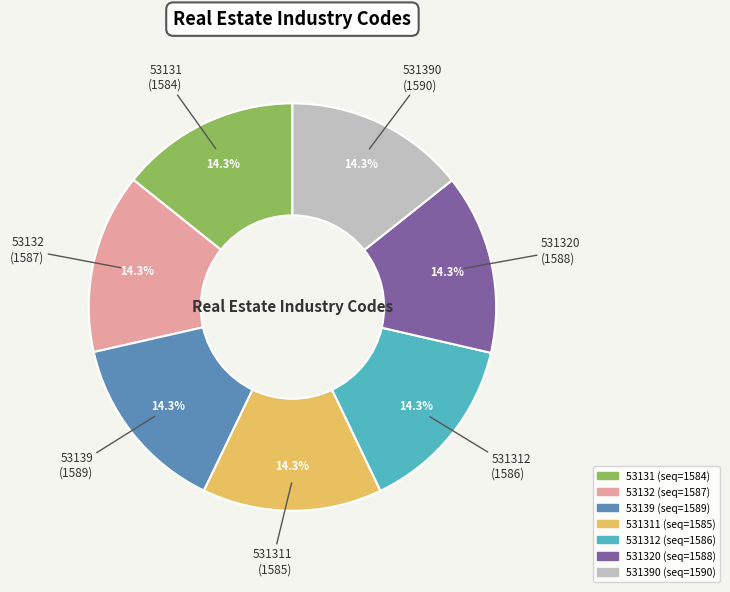

Does any single category account for the majority?

No